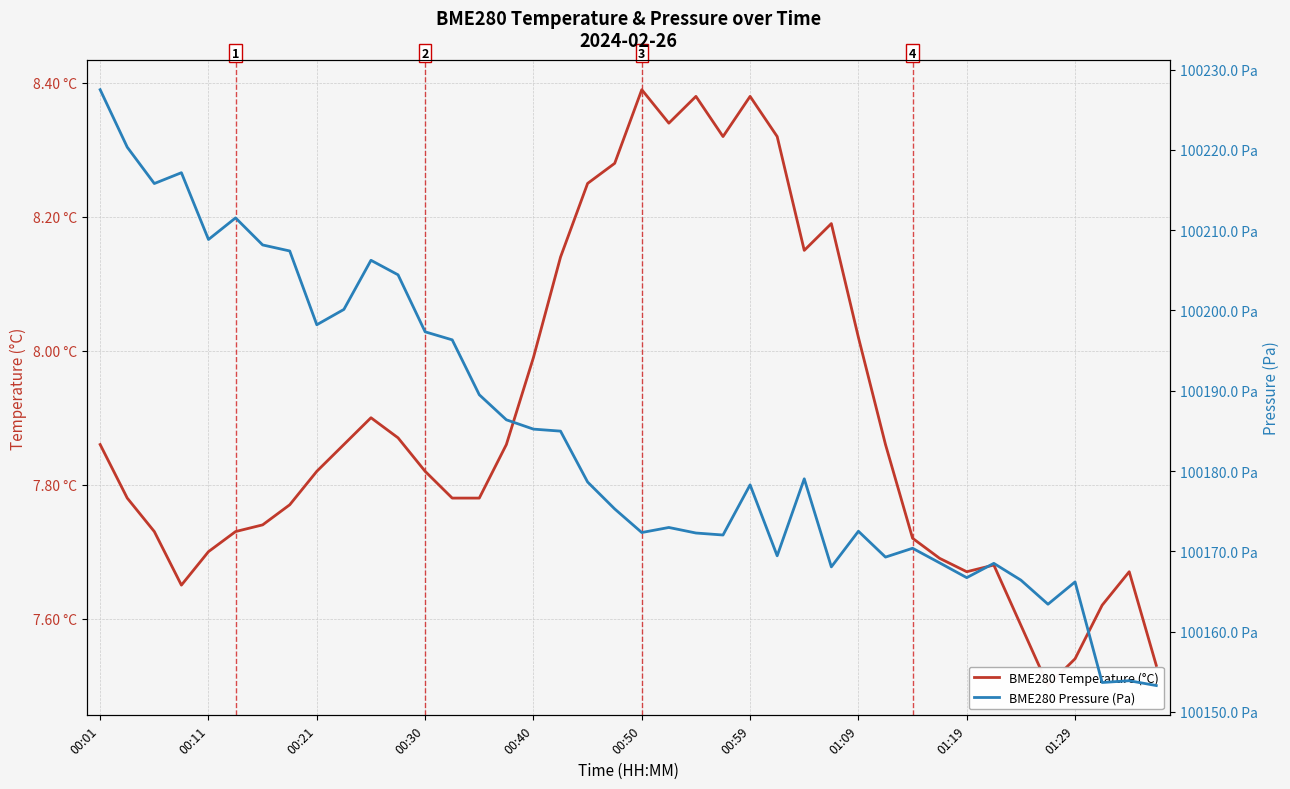

The value of BME280 Pressure (Pa) at 00:50 is 147712.6. True or false?

False